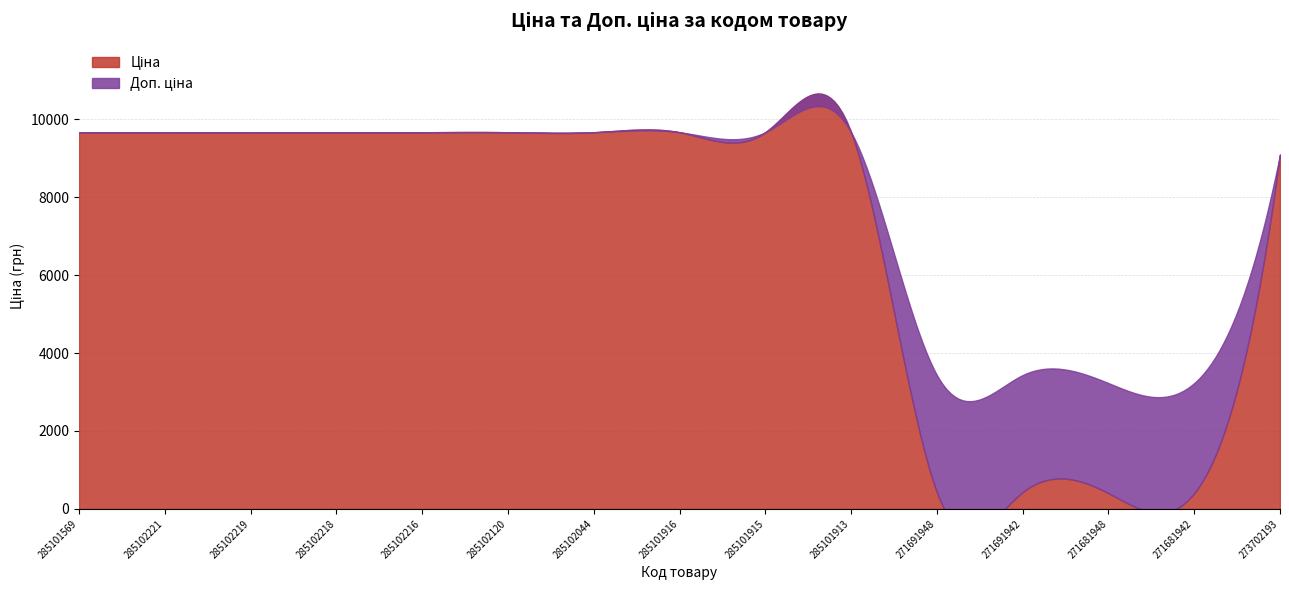

What is the sum of all Ціна values?

107404.5